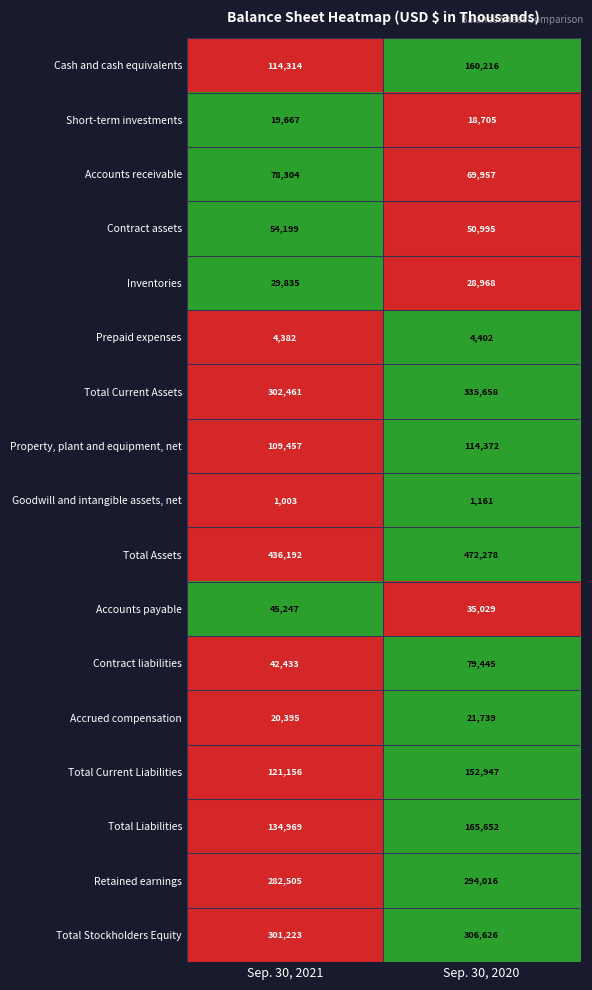

What is the difference between the highest and lowest values at Sep. 30, 2020?

471117